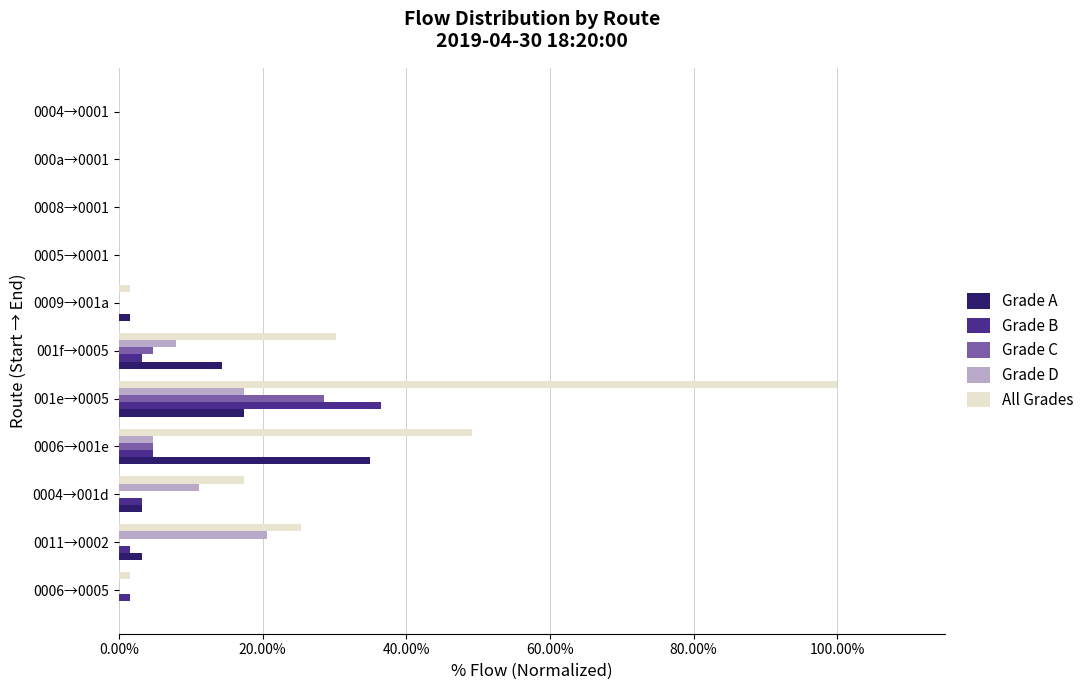

Which series has the largest total across all categories?

All Grades